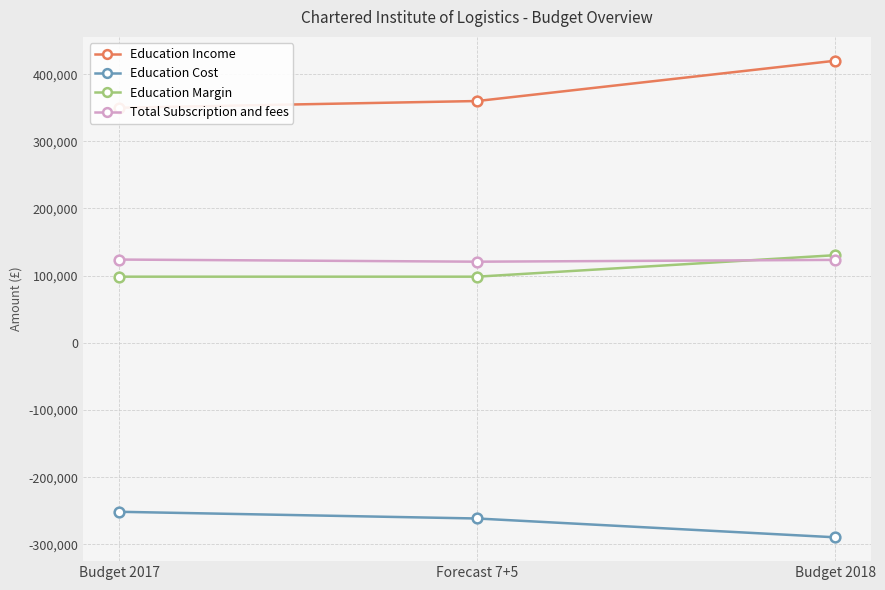

What is the maximum value for Education Margin?

130500.0